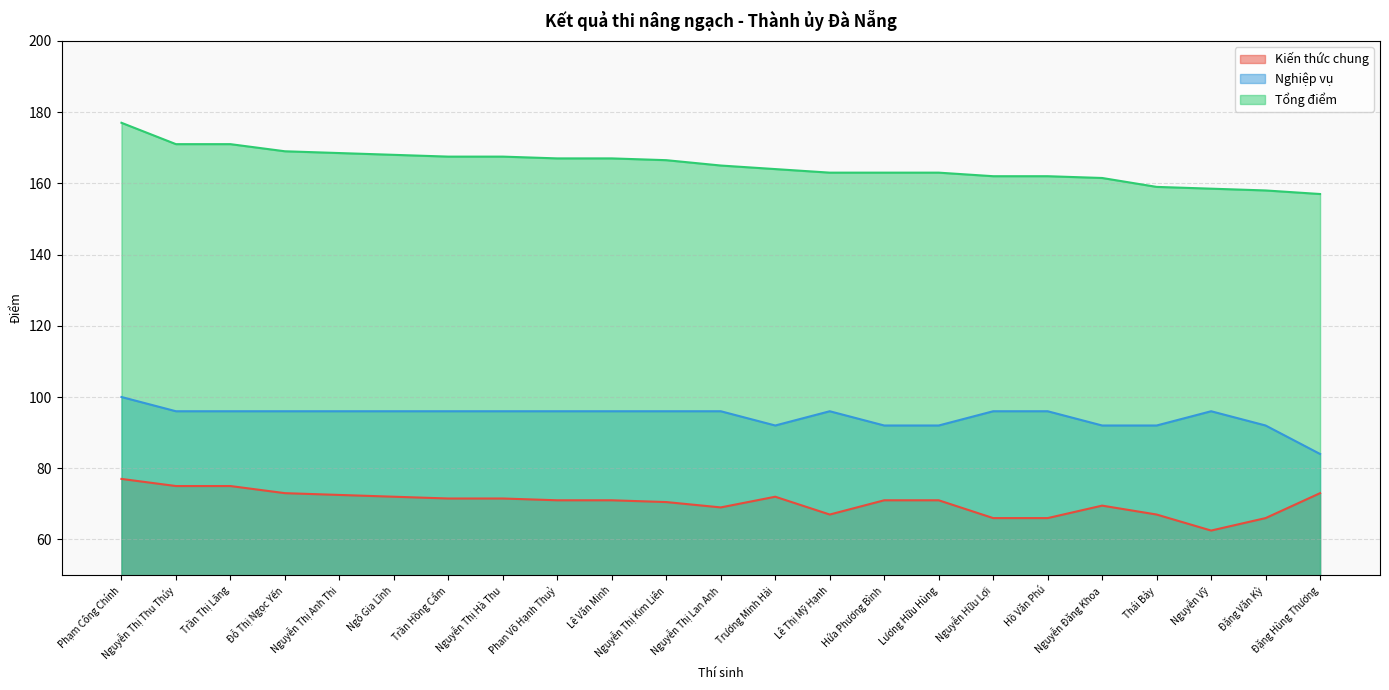

What is the sum of all Kiến thức chung values?

1620.0